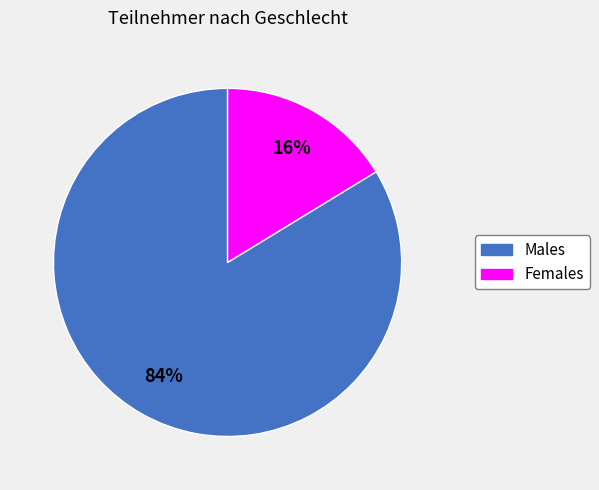

To the nearest percent, what is the average slice percentage?

50%